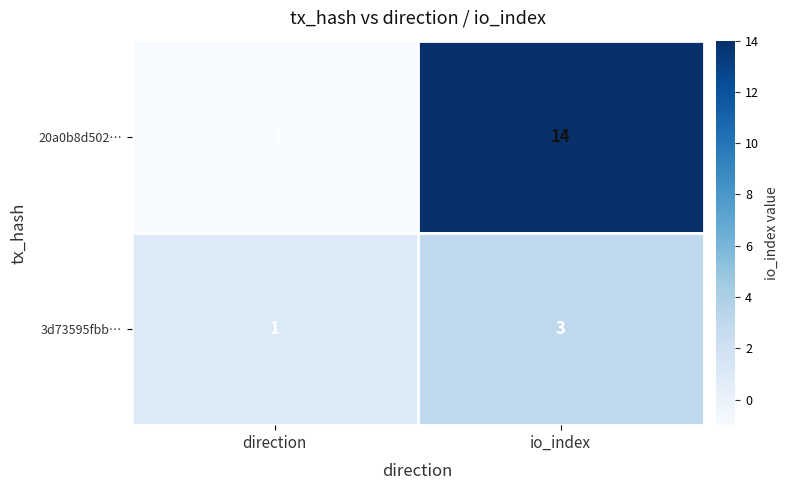

Which category has the highest value in the 3d73595fbb… series?

io_index